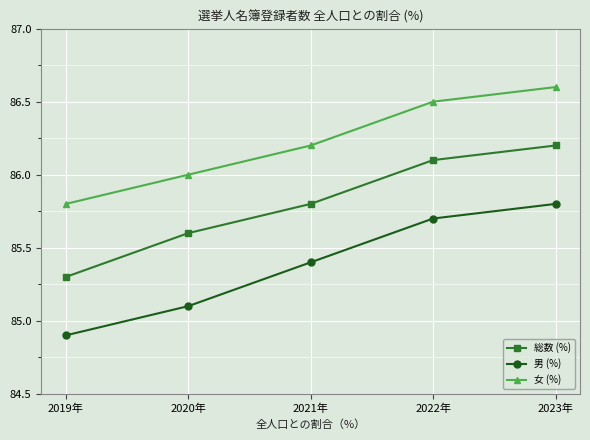

The value of 総数 (%) at 2021年 is 117.4. True or false?

False